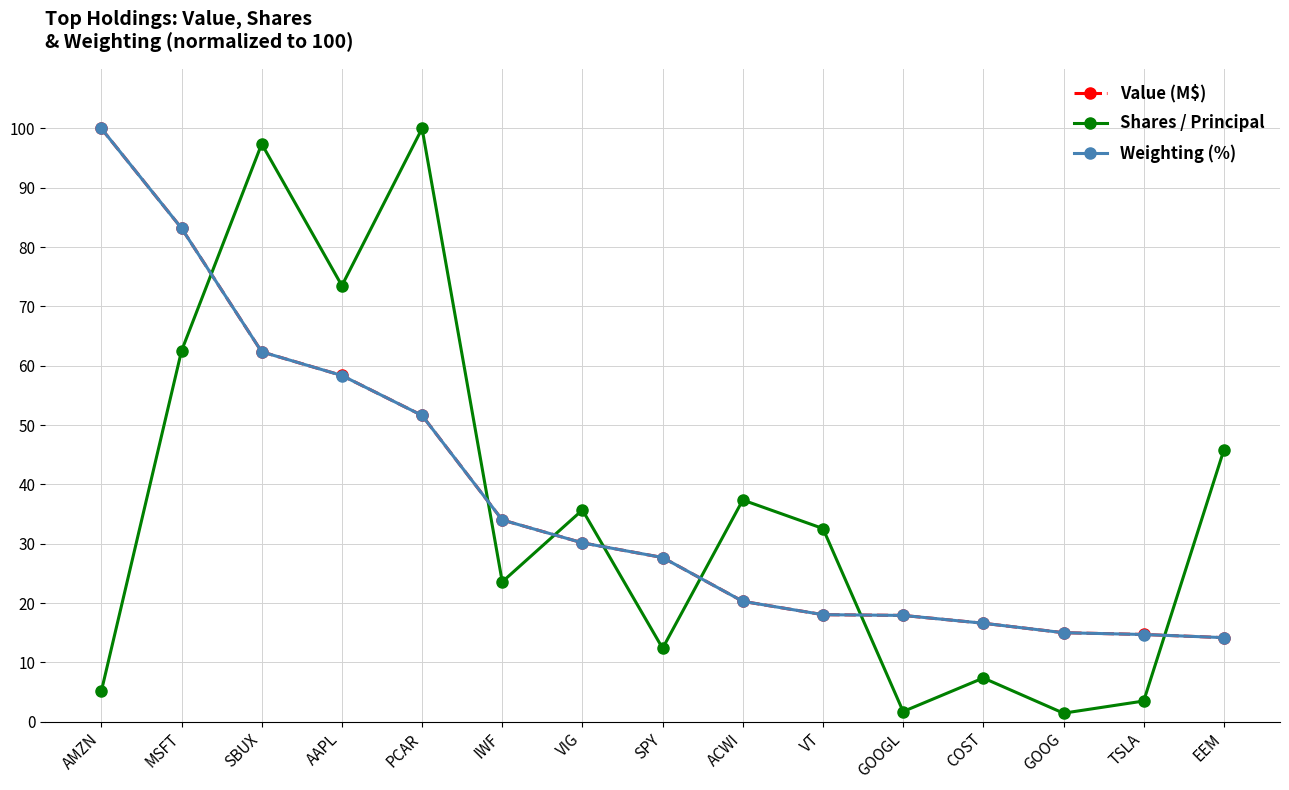

What is the minimum value shown in the chart?

1.4